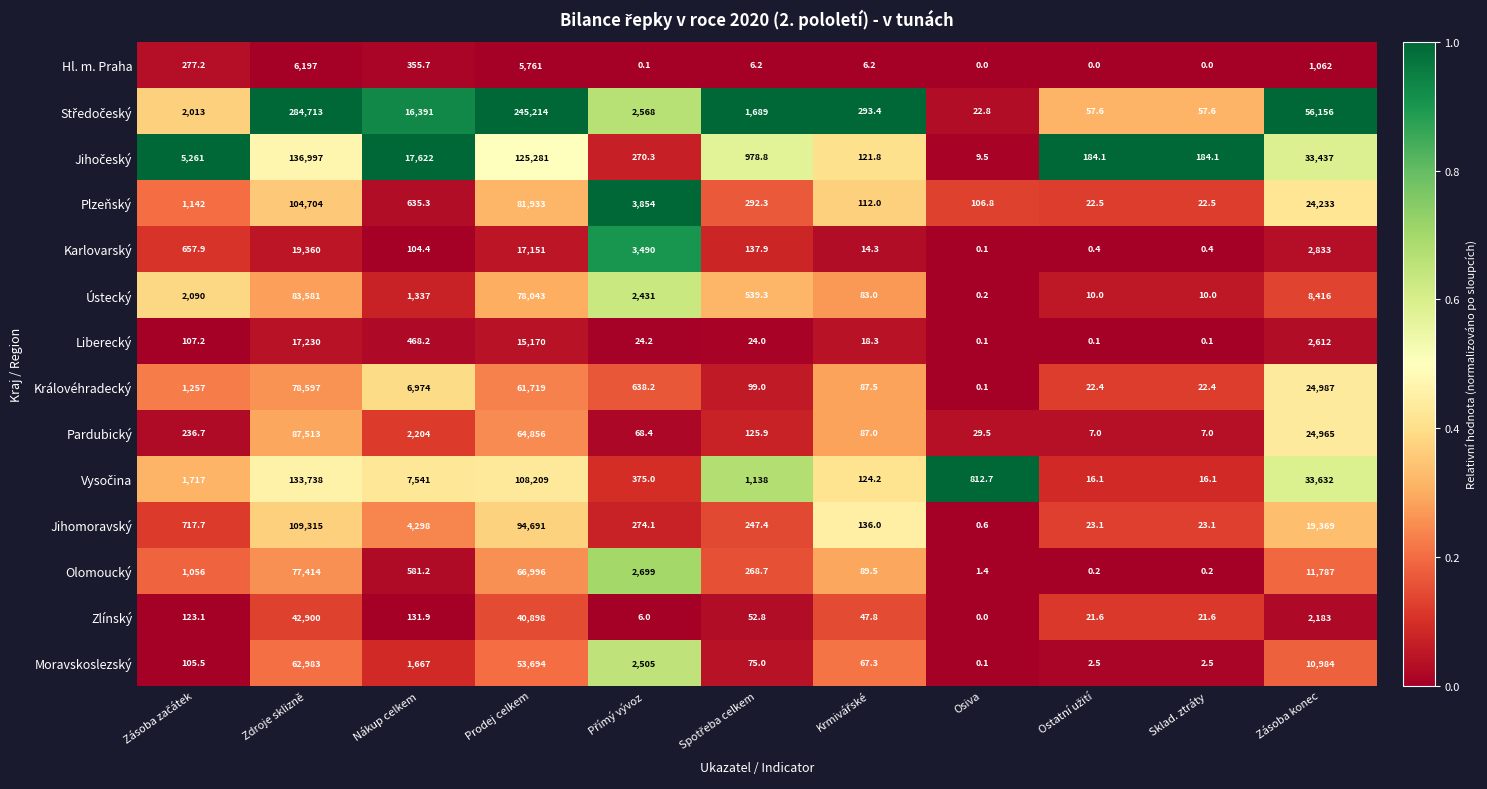

At which category is the sum across all series the highest?

Zdroje sklizně